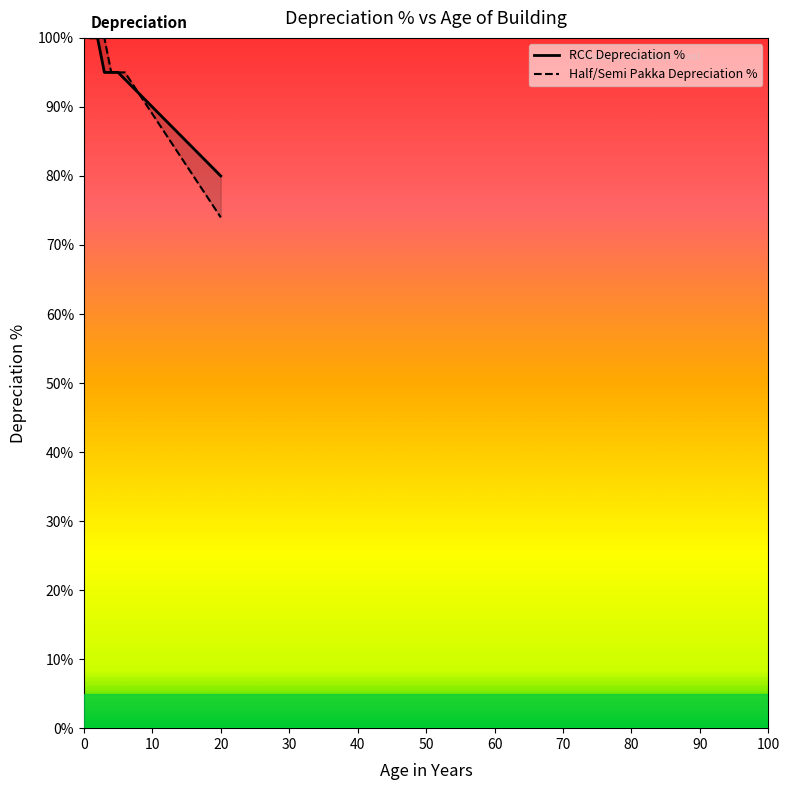

At which label is Half/Semi Pakka Depreciation % closest to 87?

11